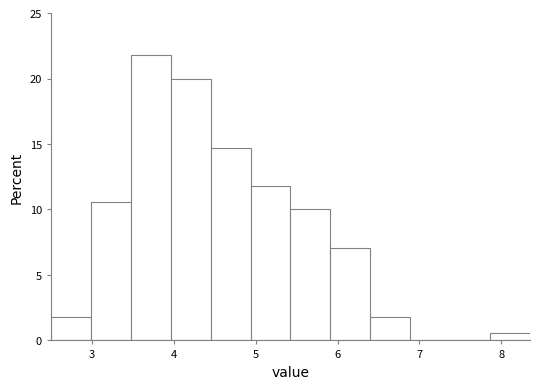

Which range on the x-axis has the tallest bar?

3.5 to 4.0